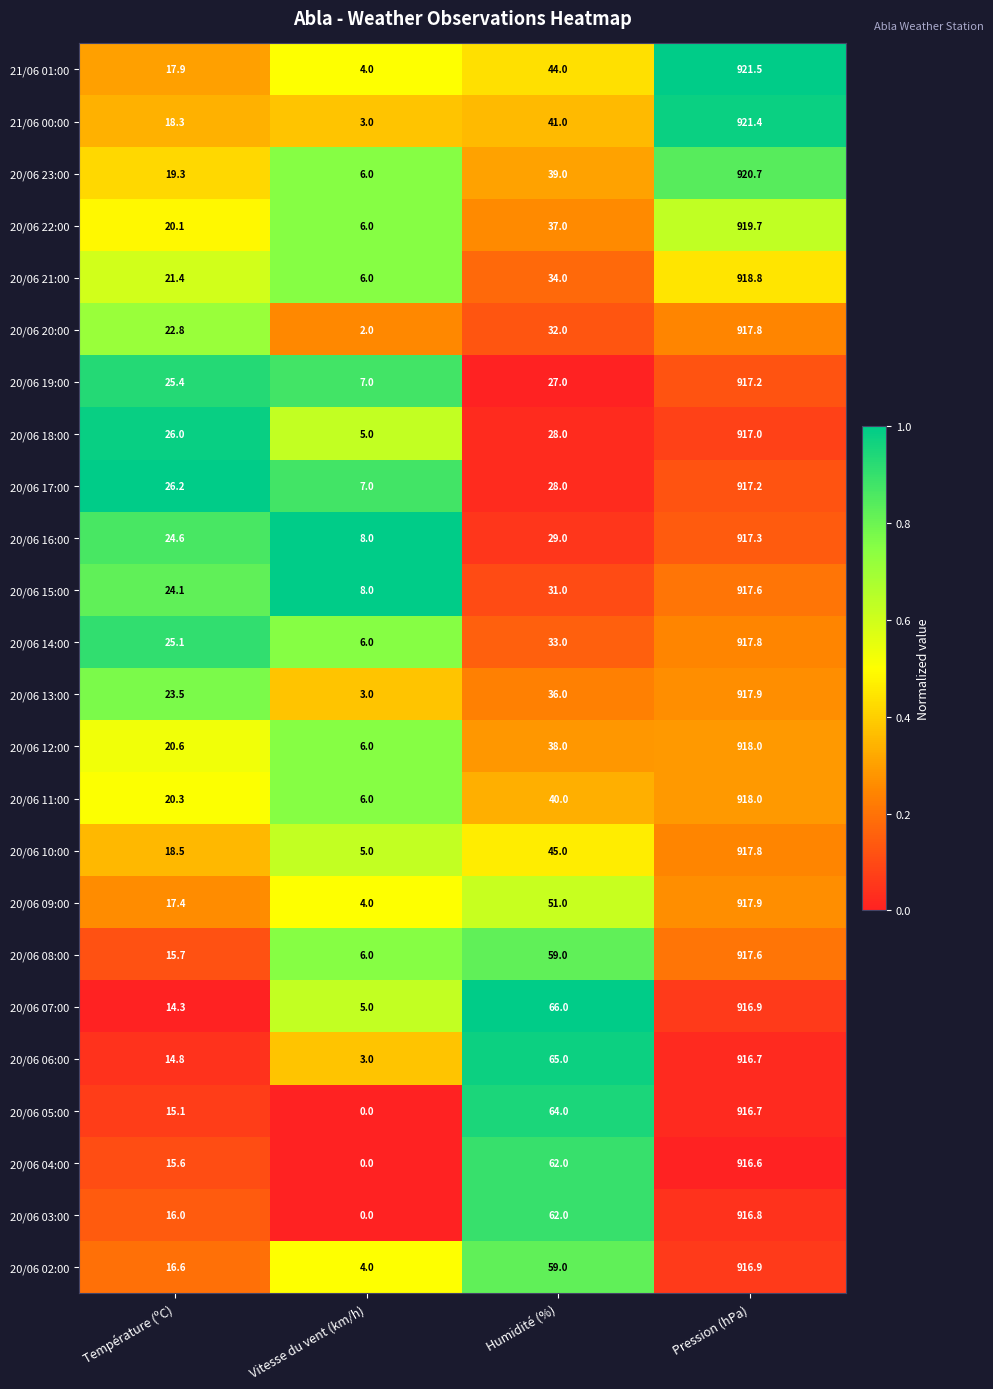

At which category does the chart reach its minimum across all series?

Vitesse du vent (km/h)